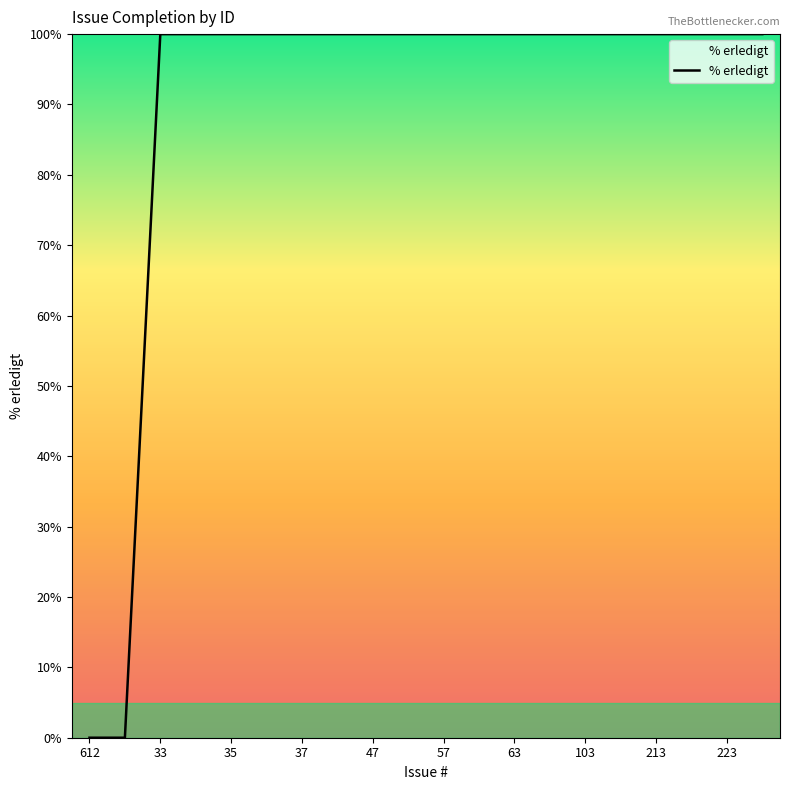

Does the chart display data point markers on the line(s)?

No